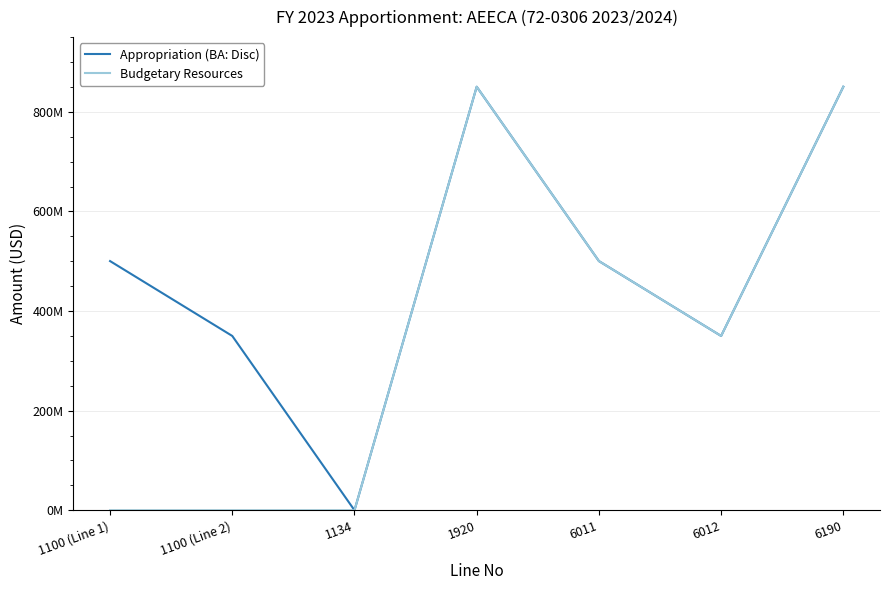

List the series in order of their peak value, highest first.

Appropriation (BA: Disc), Budgetary Resources